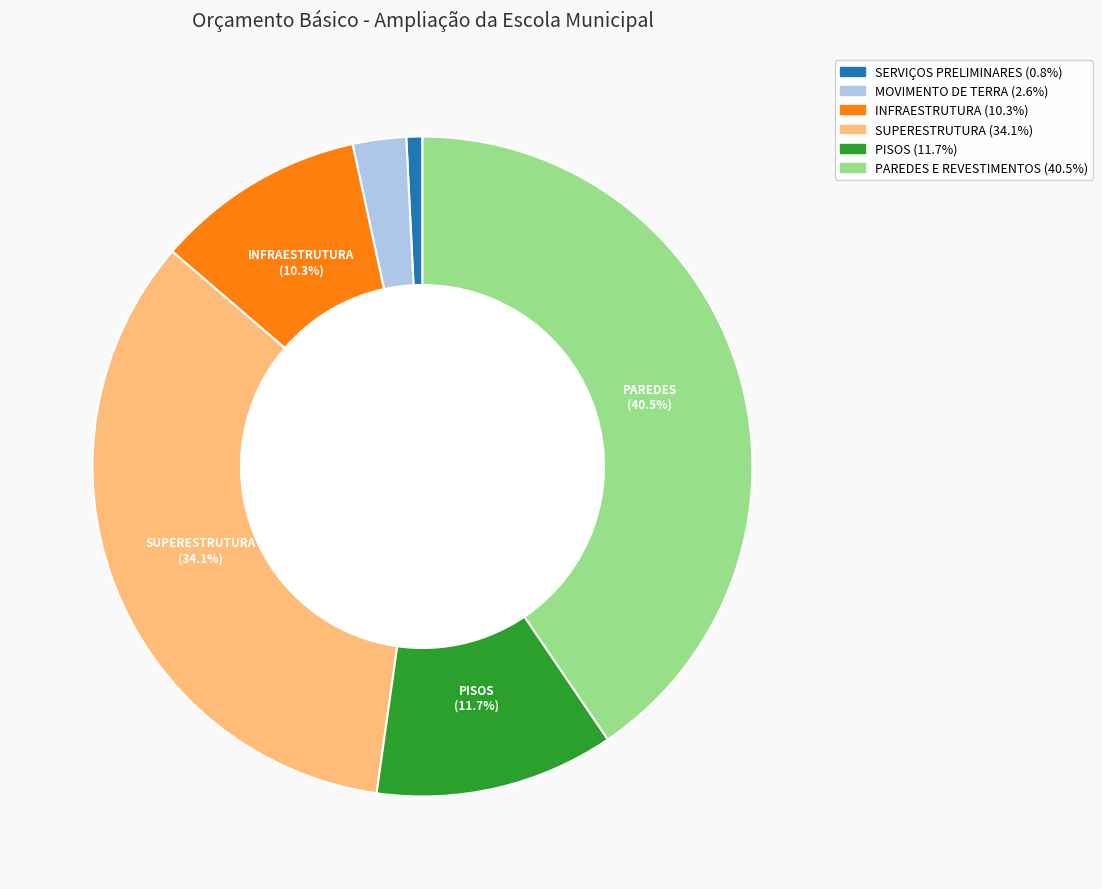

Between PISOS and SUPERESTRUTURA, which is larger?

SUPERESTRUTURA